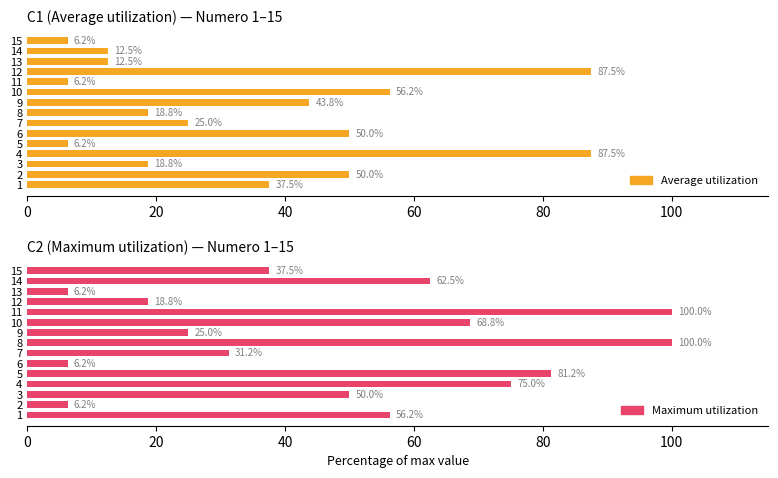

What is the difference between the maximum and second lowest values in the Average utilization series?

81.2